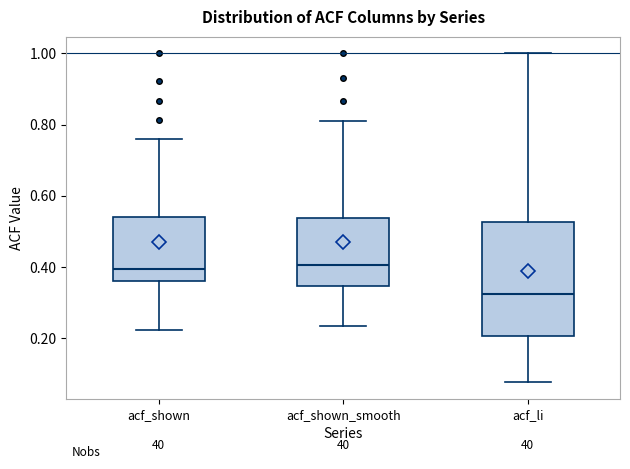

Comparing the boxes themselves (not the whiskers), which one is the tallest?

acf_li